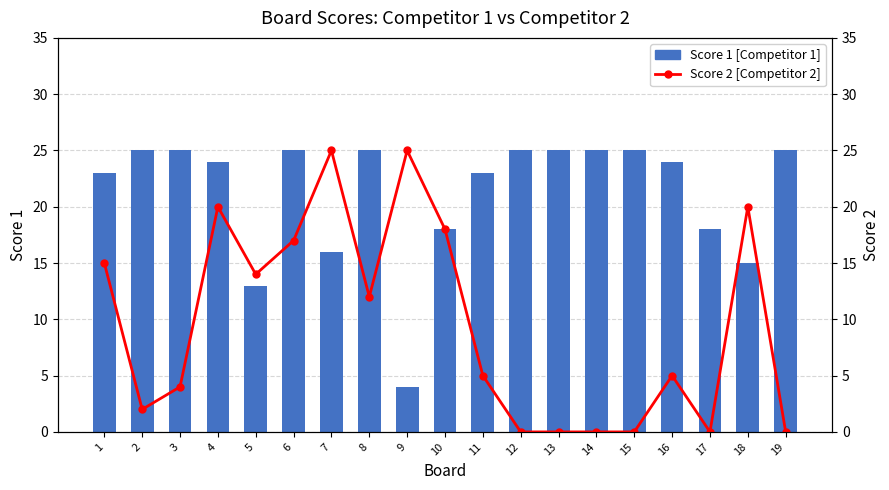

Which label corresponds to the largest value in the chart?

2